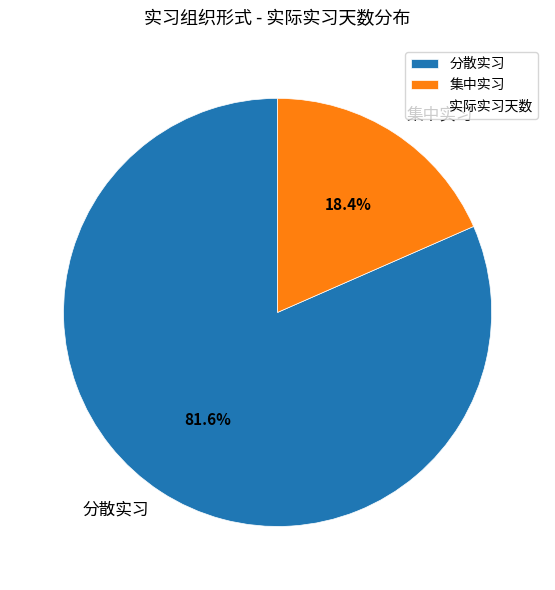

Is the sum of 集中实习 and 分散实习 greater than half?

Yes